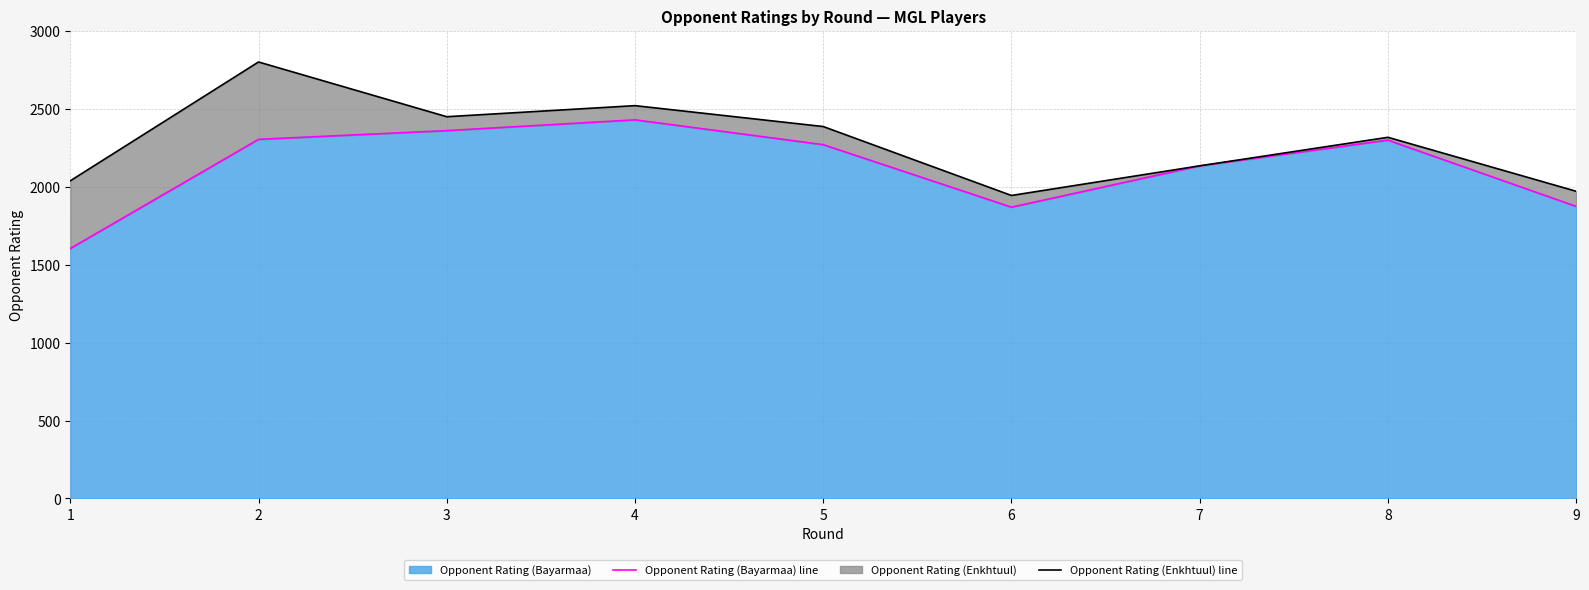

What is the maximum value for Opponent Rating (Bayarmaa)?

2428